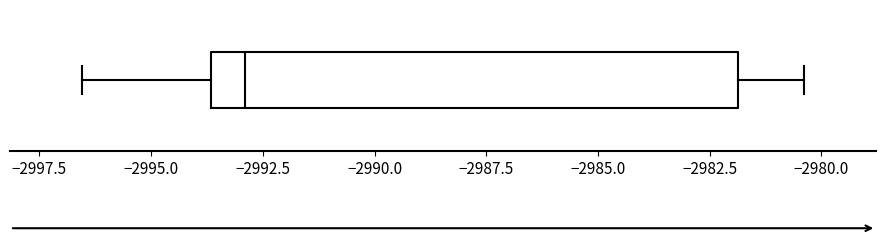

Where is the right edge of the box on the x-axis? The values are not printed on the chart, so give them approximately, as read against the axis.

-2982.0